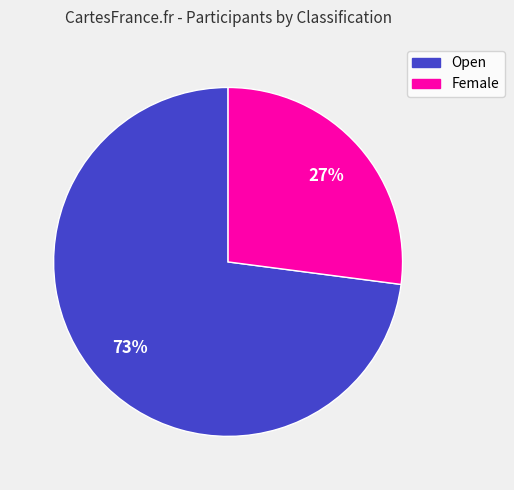

How many segments does this pie chart have?

2